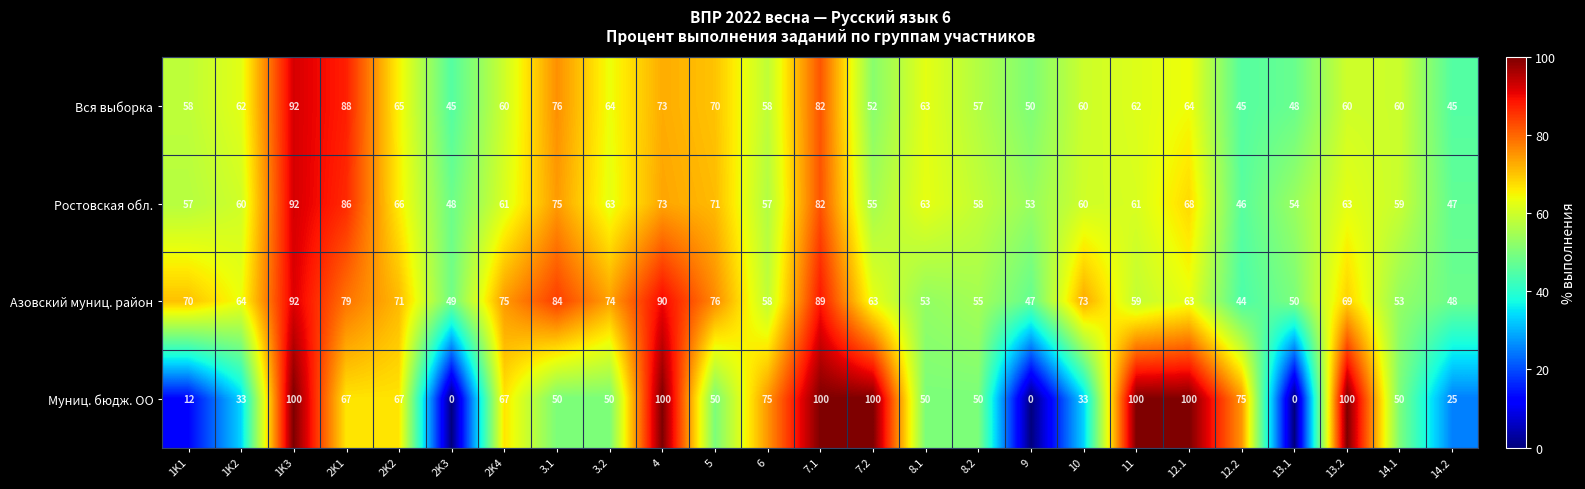

What is the lowest value of the Ростовская обл. series?

46